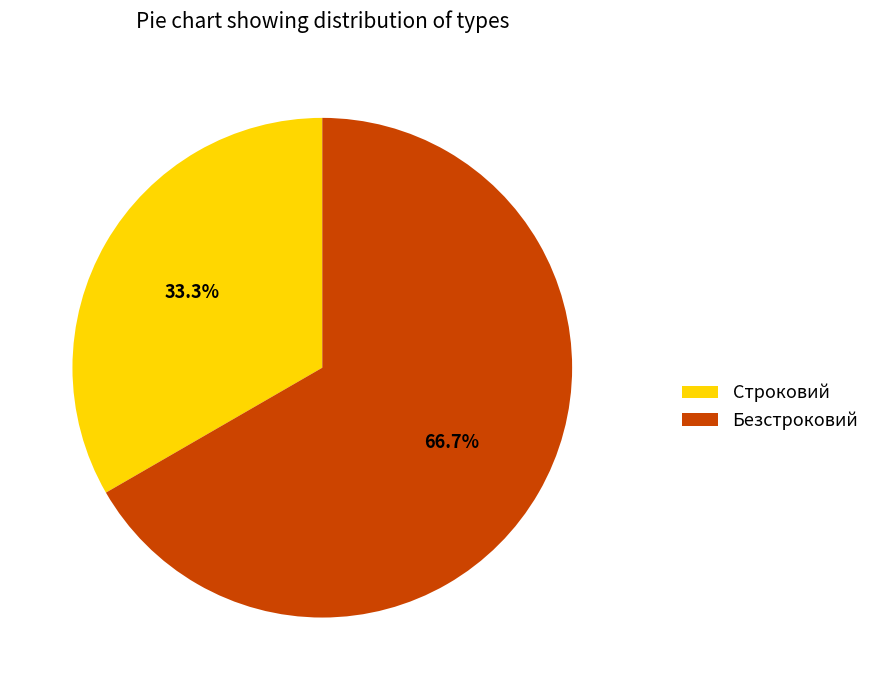

Which slice is the smallest?

Строковий